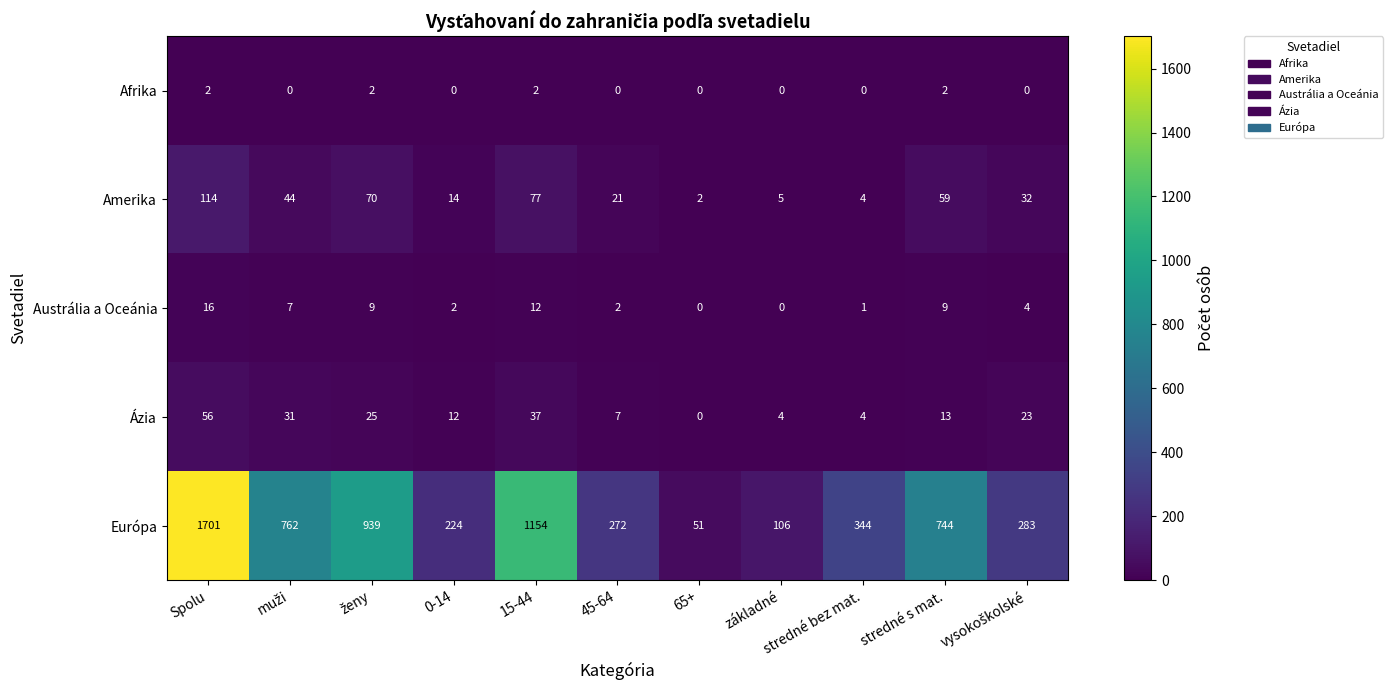

At how many categories does at least one series exceed 1445?

1